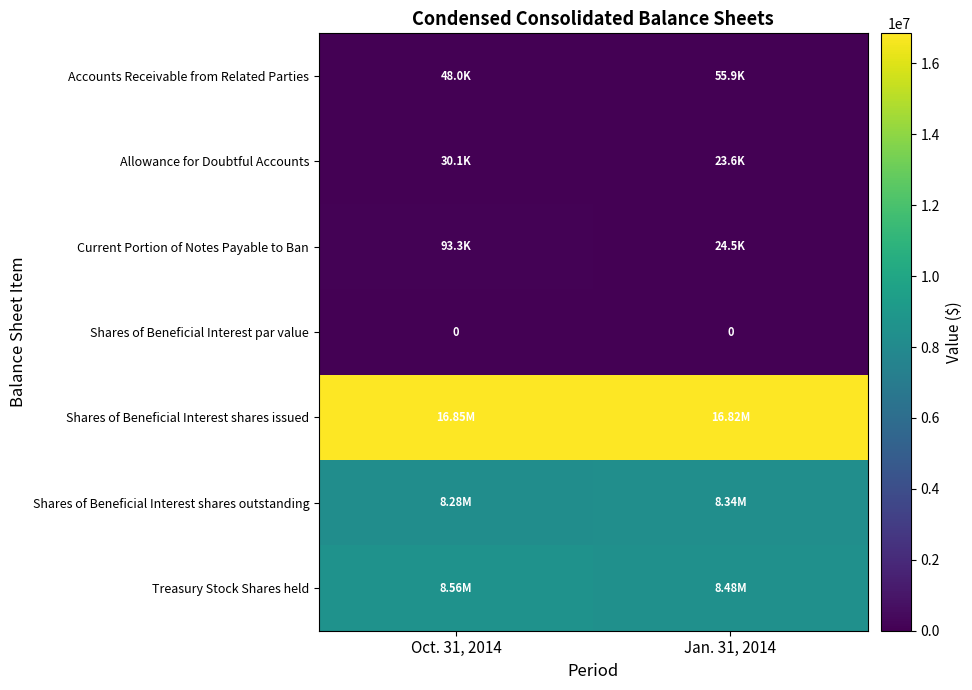

At which label does Current Portion of Notes Payable to Ban reach its minimum?

Jan. 31, 2014